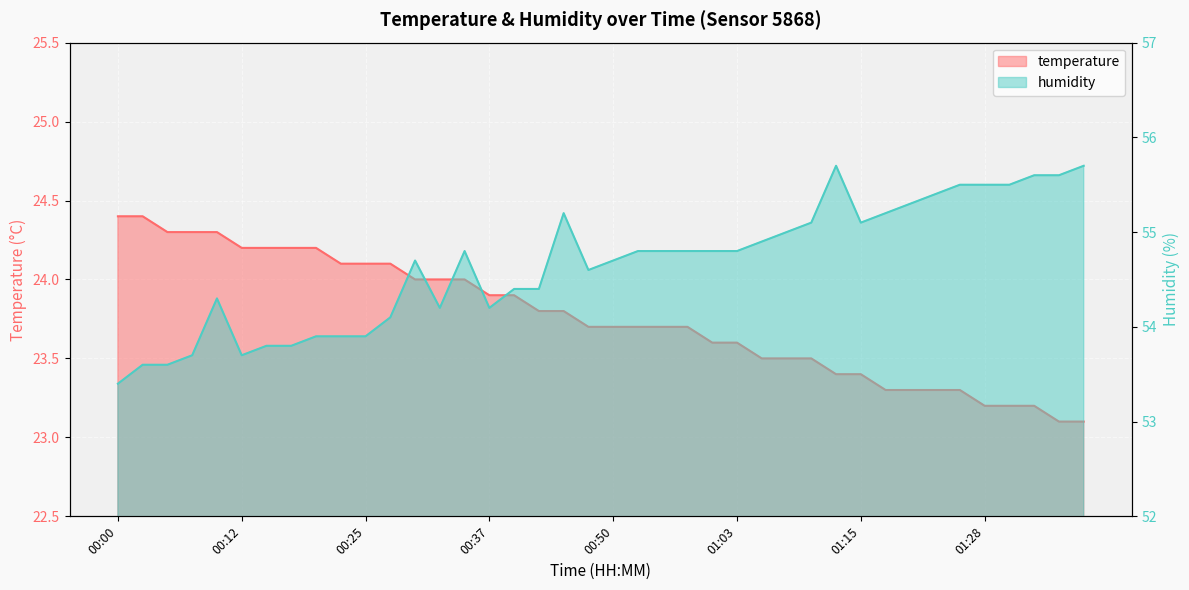

Which series has the largest range (max minus min)?

humidity